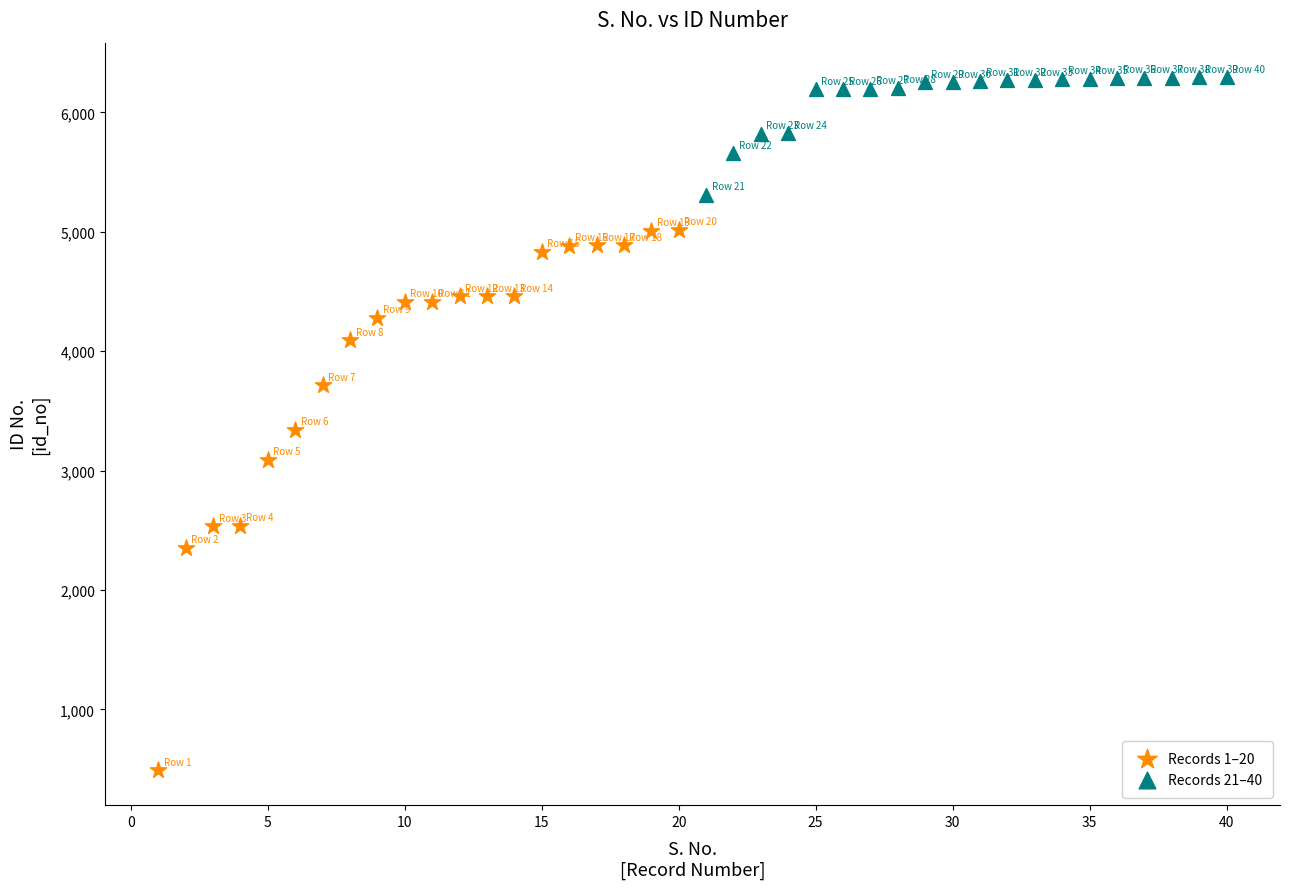

Which series reaches the maximum Y coordinate?

Records 21–40